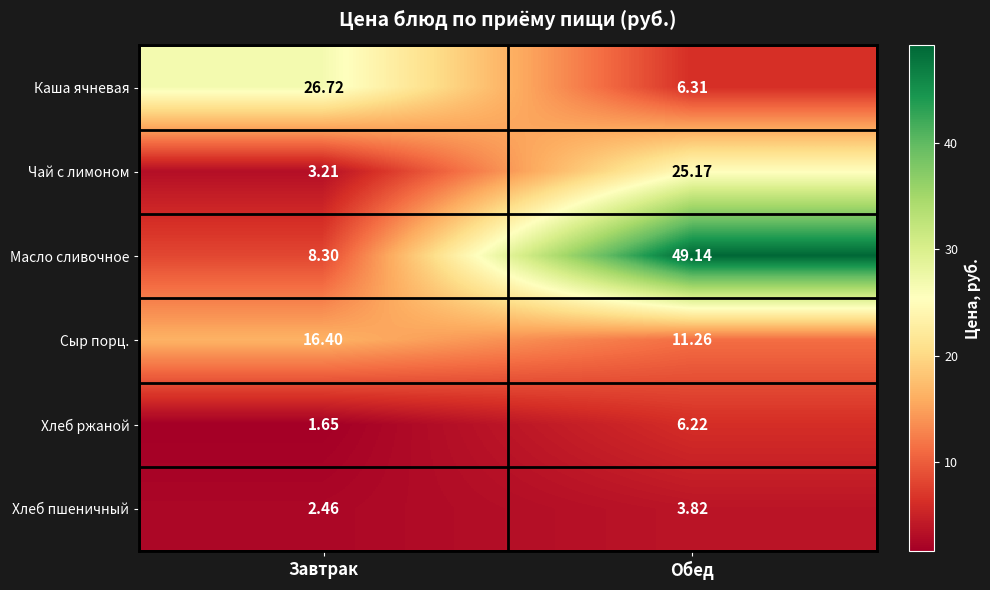

What is the total value across all series at Обед?

101.9